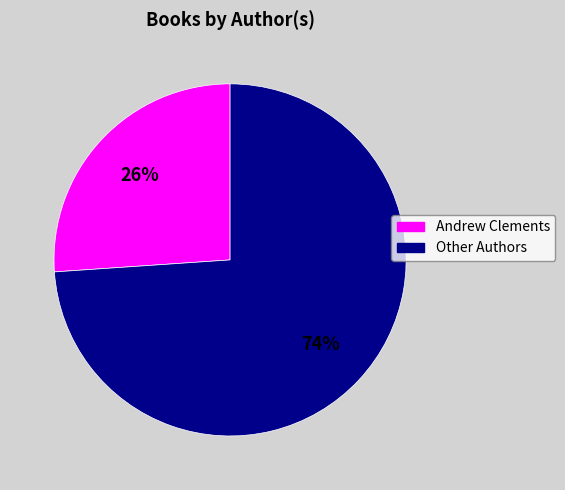

Does any single category account for the majority?

Yes